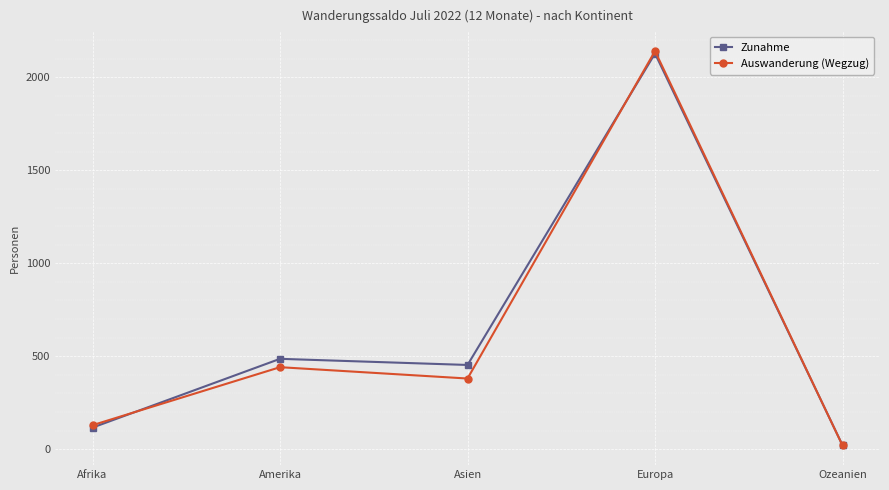

How many lines are shown in the chart?

2